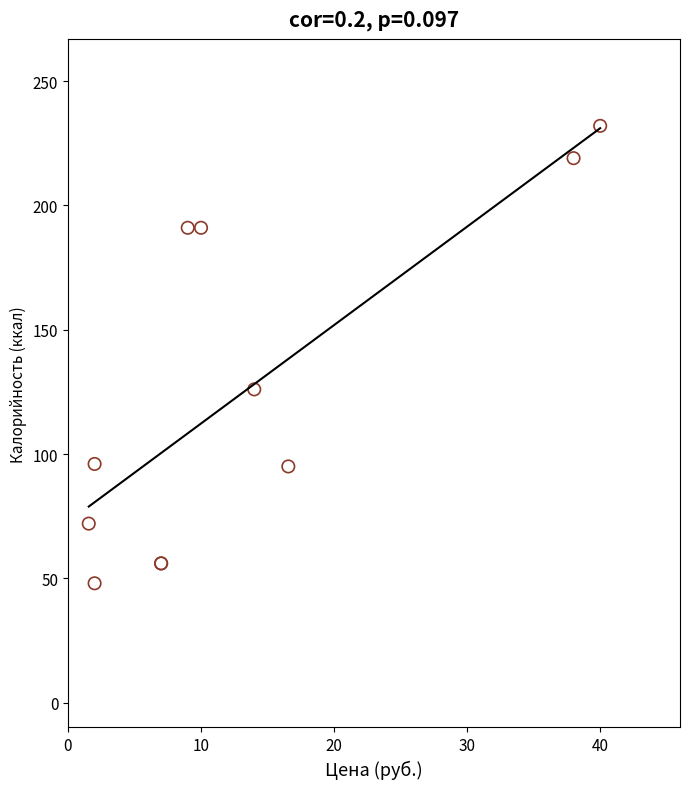

What Y value in the scatter plot is closest to 140?

126